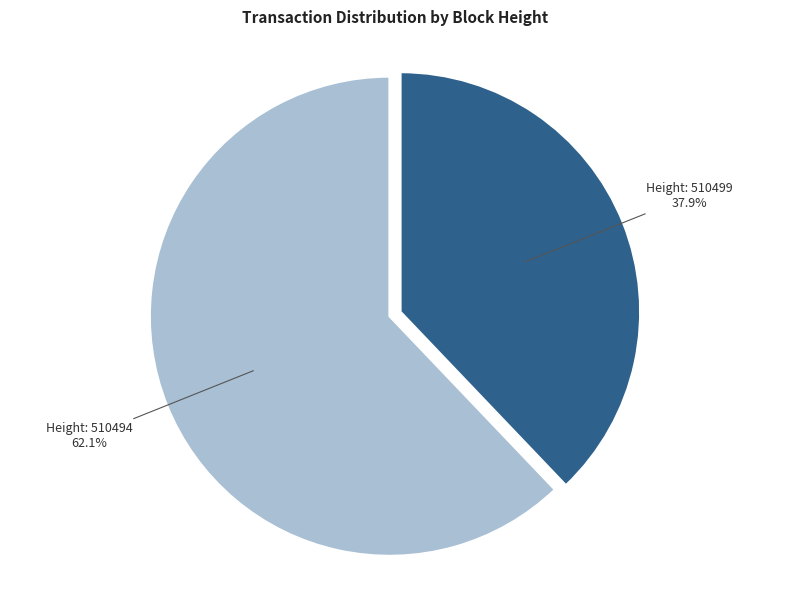

Is there any slice that represents more than half of the pie?

Yes